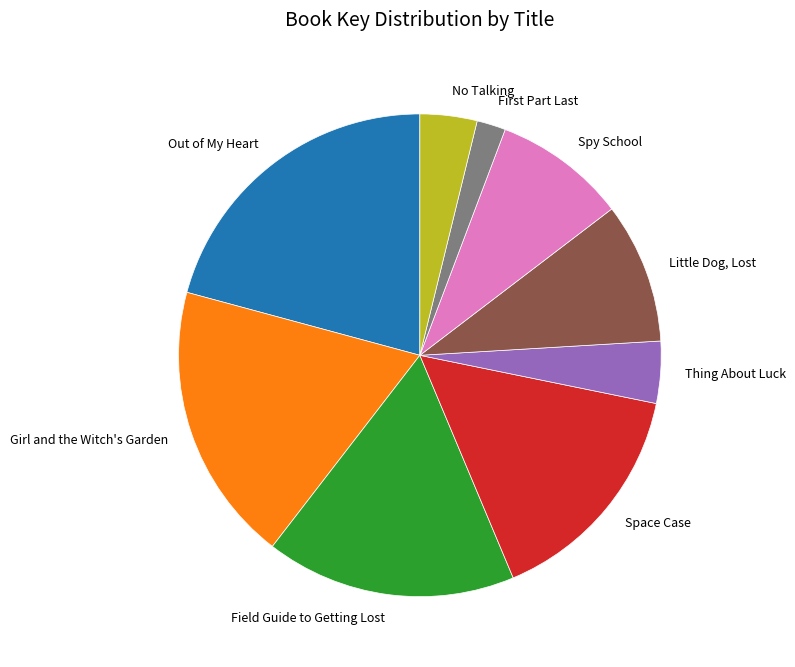

How many slices are in this pie chart?

9